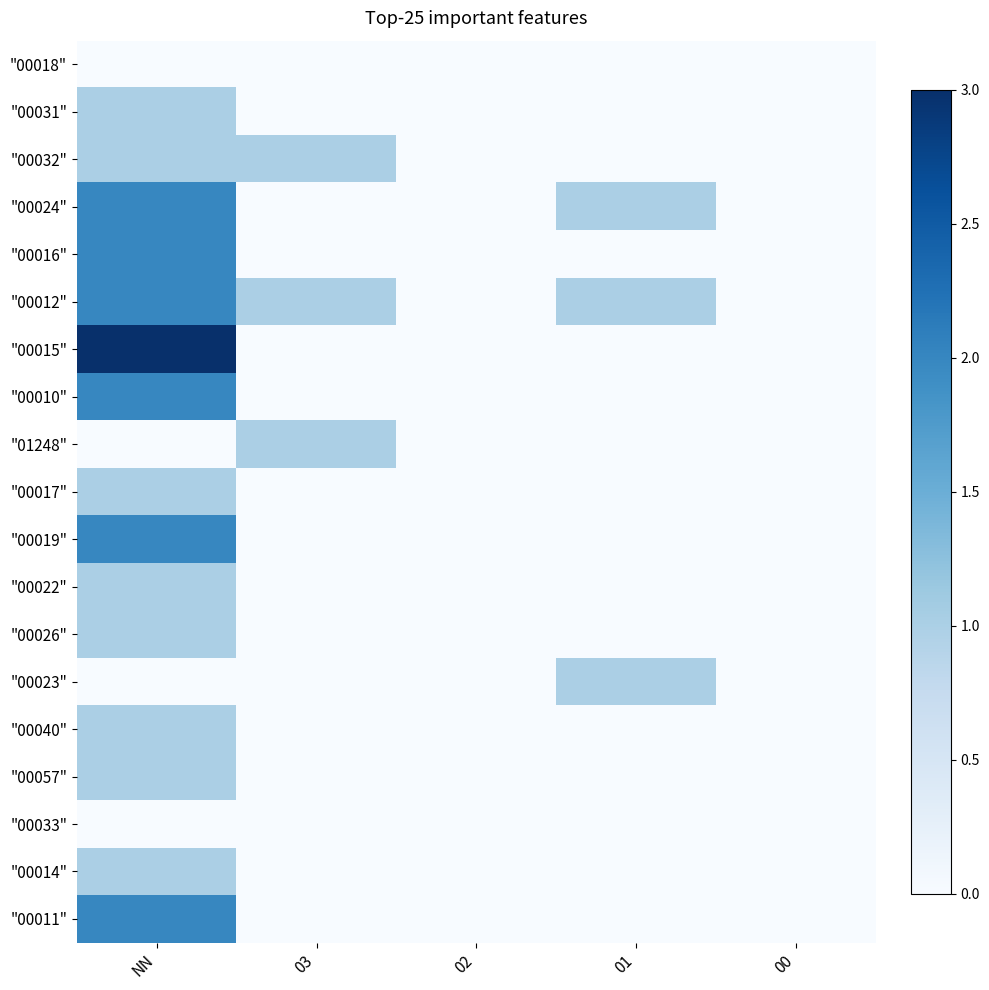

Which series changed the most between 03 and 01?

"00032"